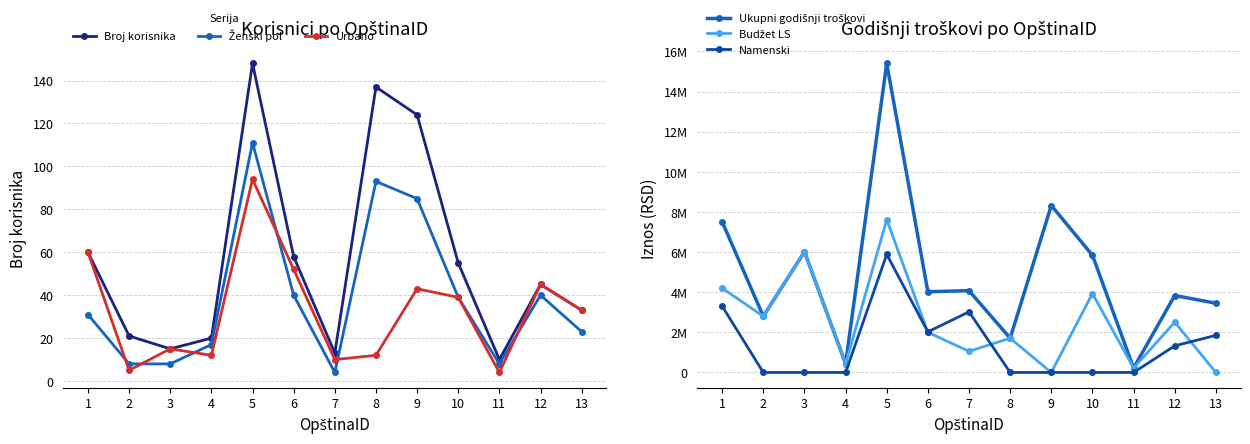

What is the spread (max minus min) of values at 11?

220600